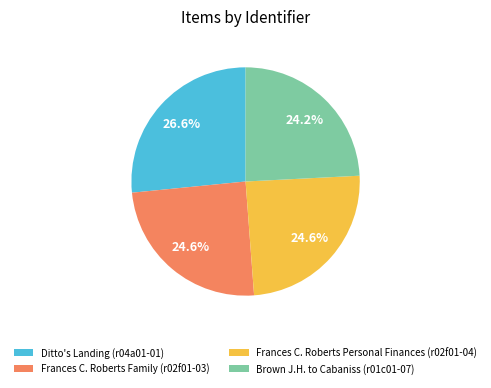

Is it true that Brown J.H. to Cabaniss (r01c01-07) is 17% of the pie?

False